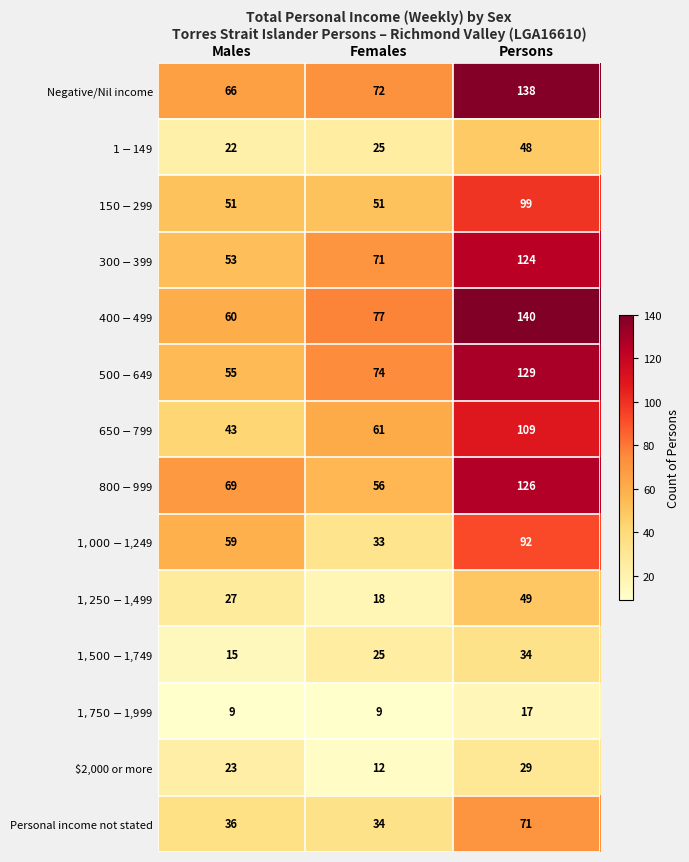

At which category is the sum across all series the highest?

Persons